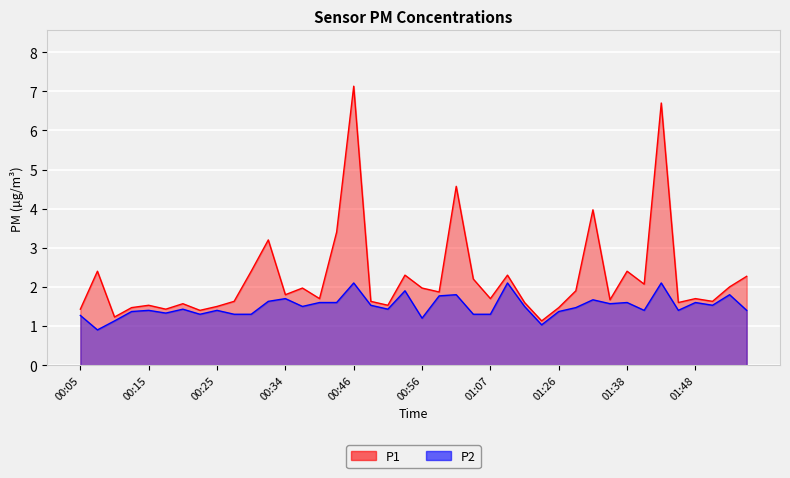

How many interior local peaks does the P2 series have?

13